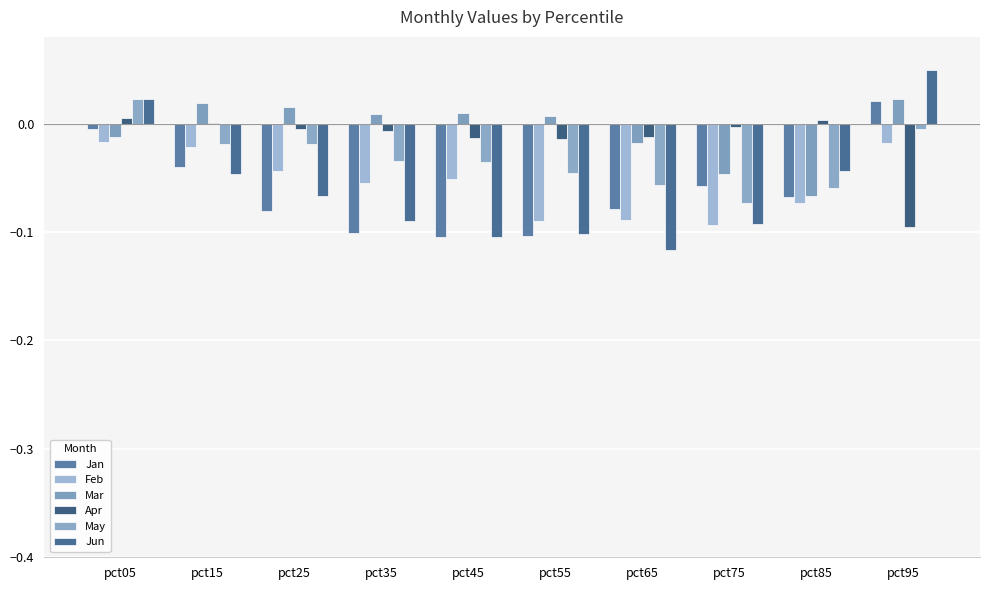

At which category is the sum across all series the highest?

pct05